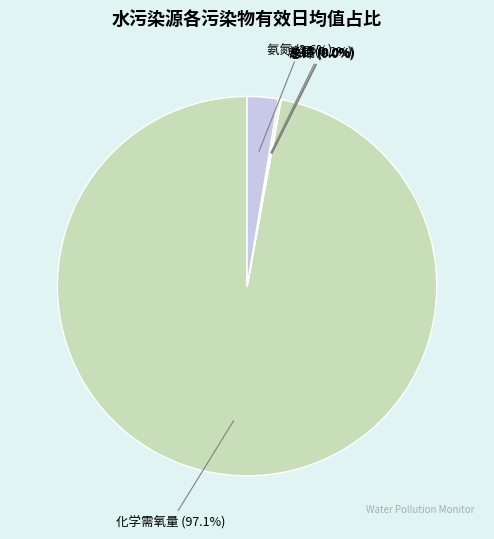

To the nearest percent, what percentage of the pie is 氨氮?

3%